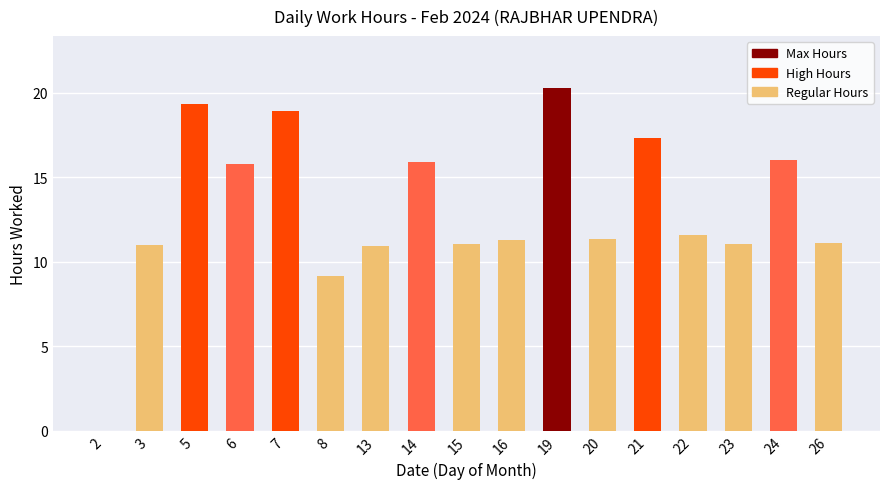

Which has a higher value, 22 or 15?

22